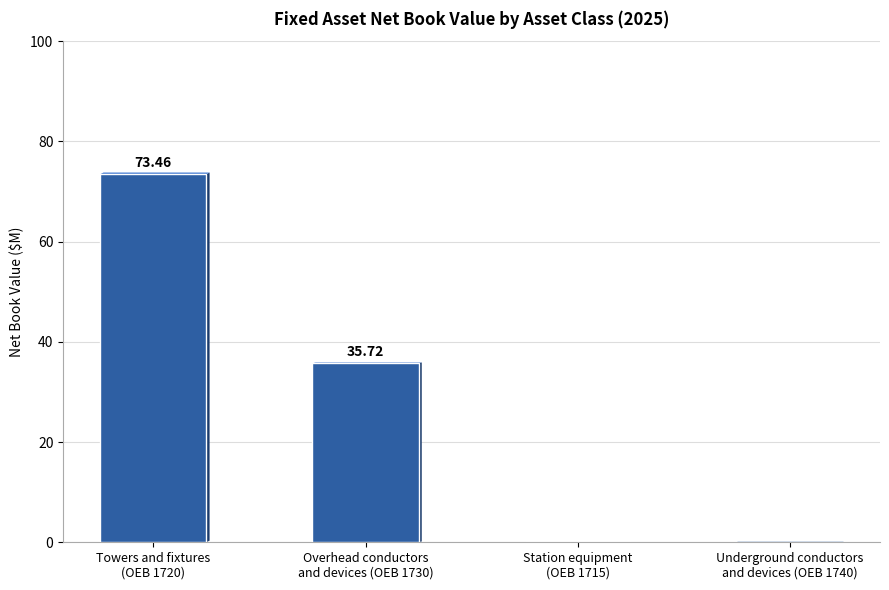

The value at Towers and fixtures
(OEB 1720) is 127.8. True or false?

False